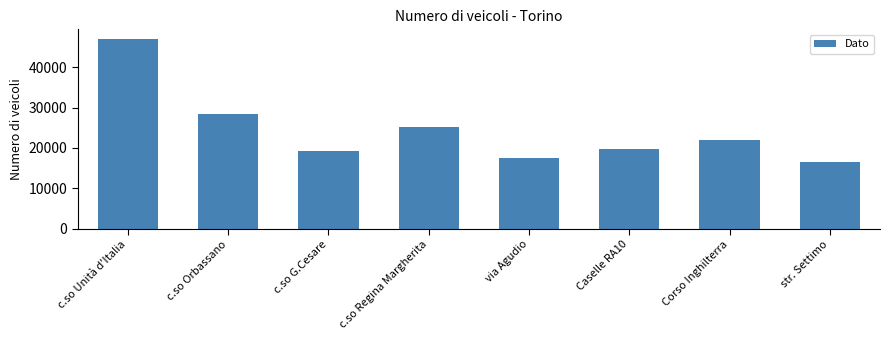

Which category has the highest value across all series?

c.so Unità d'Italia